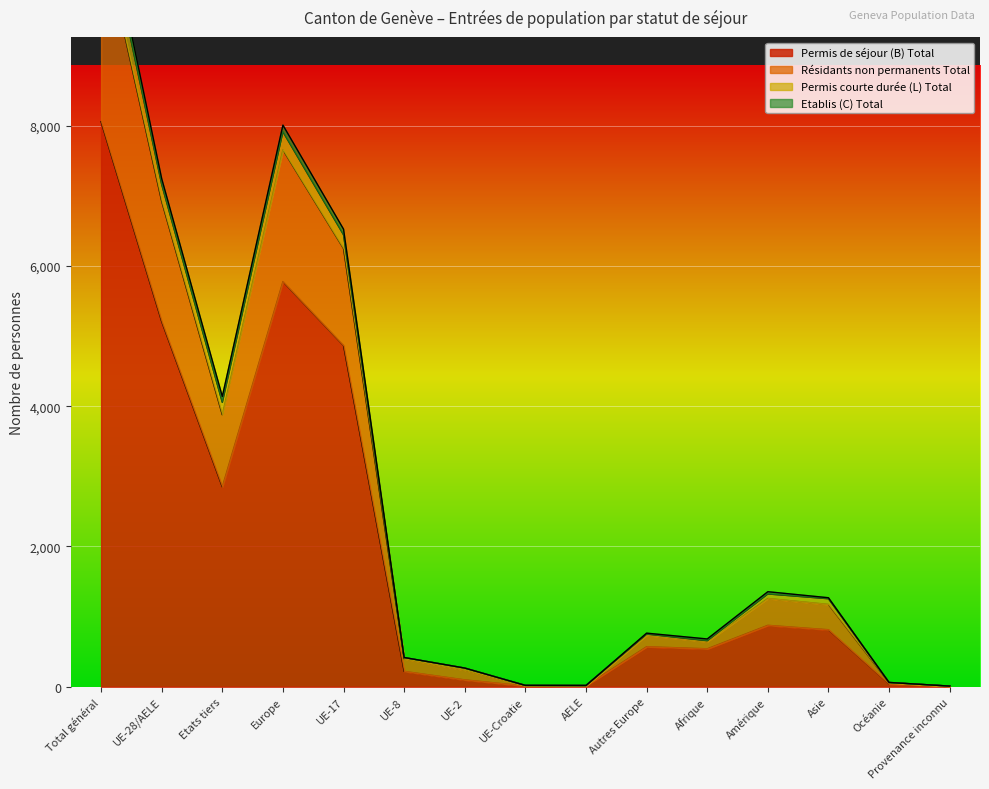

What is the approximate value of Permis de séjour (B) Total at Europe?

5779